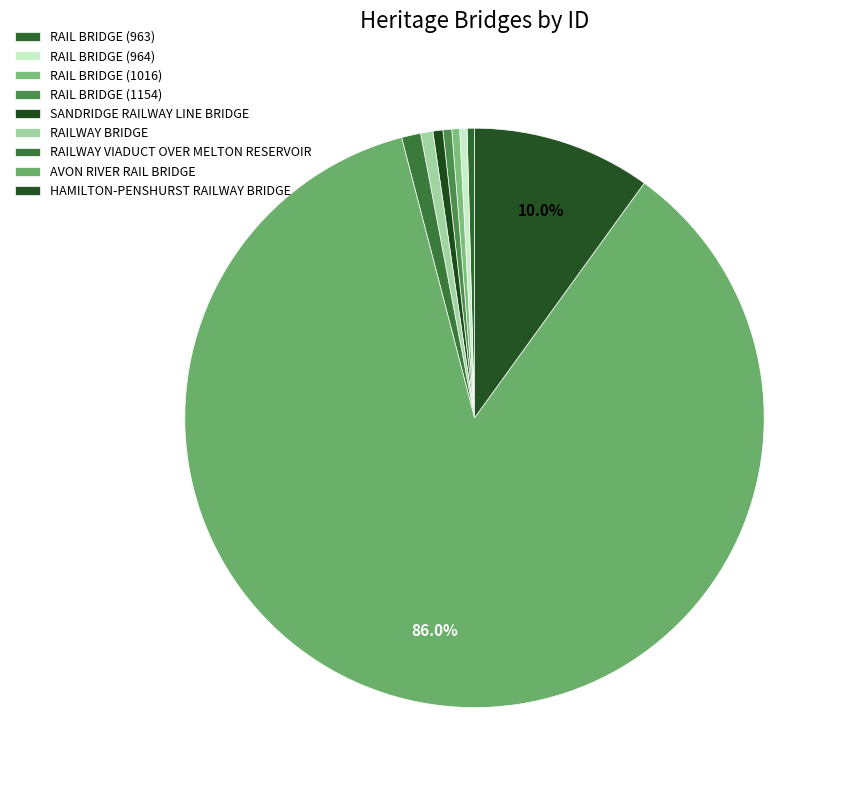

True or false: RAILWAY BRIDGE accounts for 1% of the total.

True